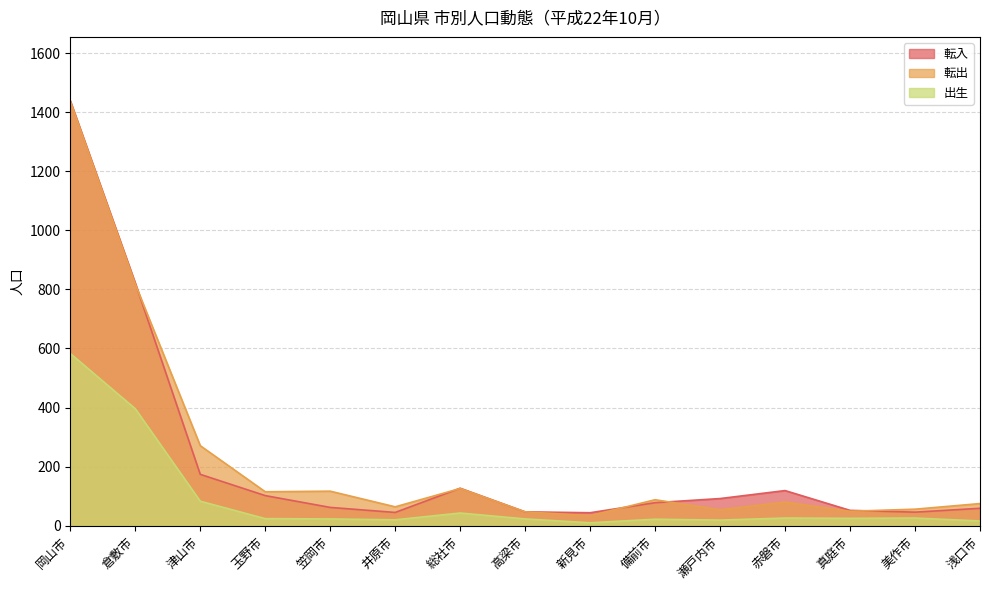

What value does the 出生 series have at 総社市?

43